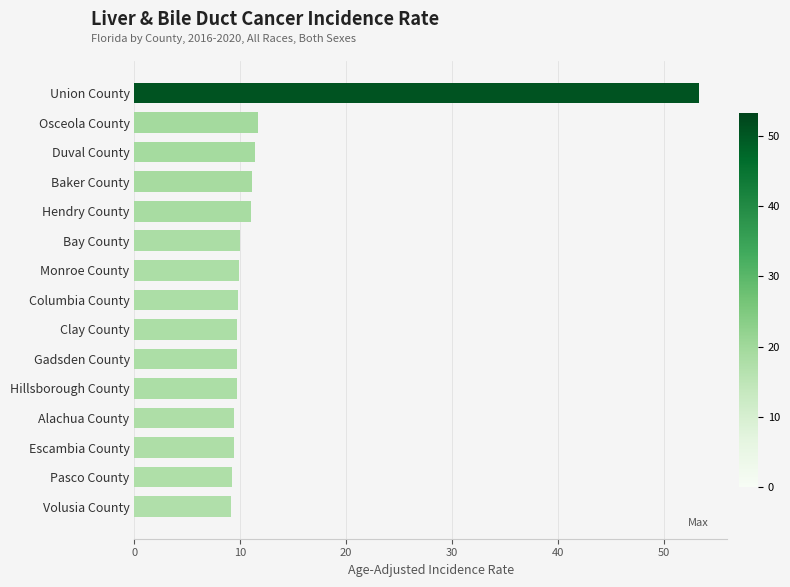

What is the label of the 3rd bar from the top?

Duval County